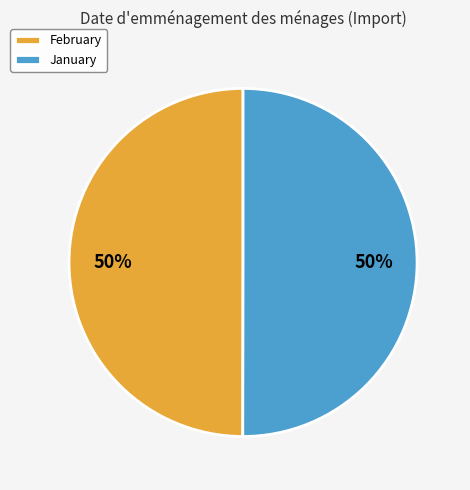

Is the sum of January and February greater than half?

Yes